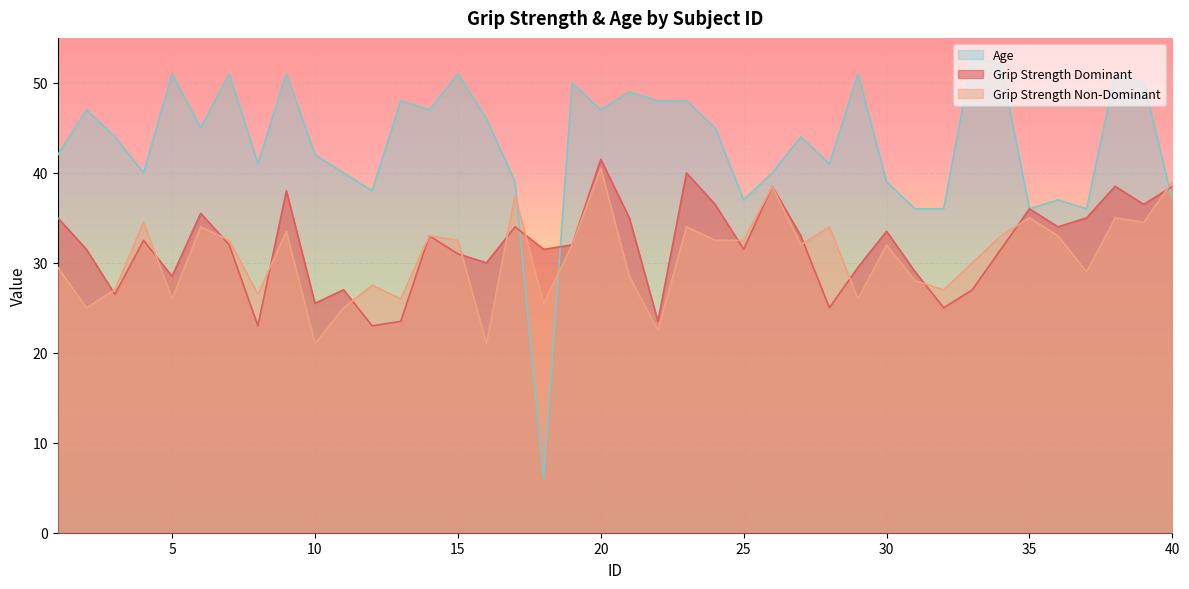

How many times do Age and Grip Strength Non-Dominant cross each other?

3